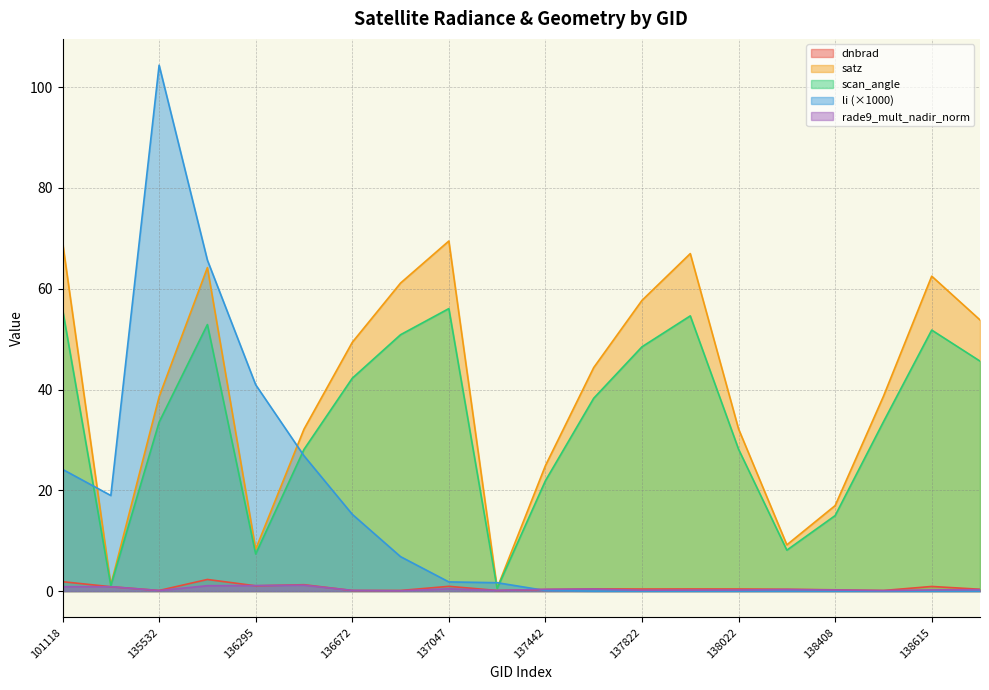

What is the total value across all series at 138010?

122.2